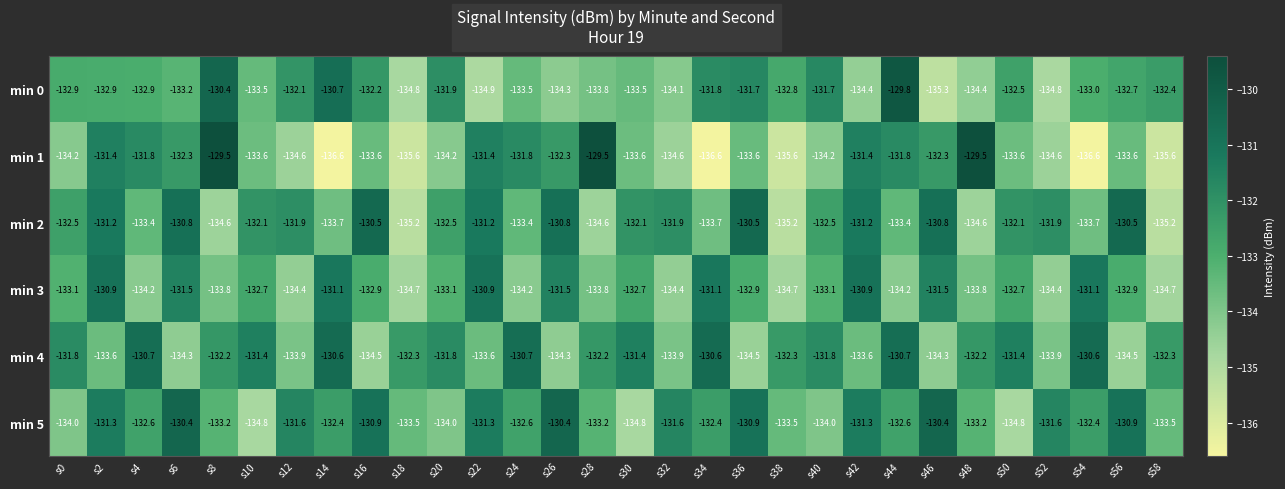

The value of min 4 at s24 is -48.0. True or false?

False